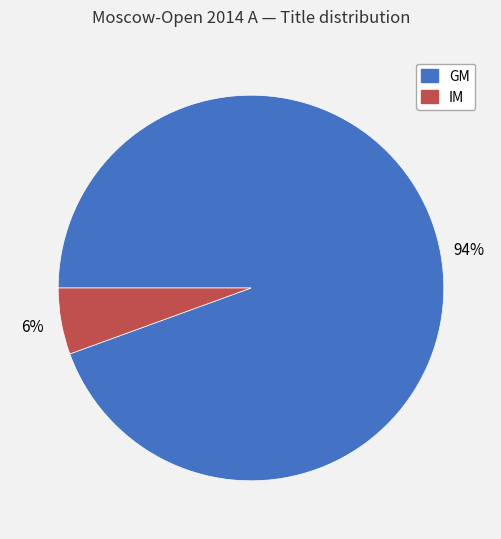

How many segments does this pie chart have?

2